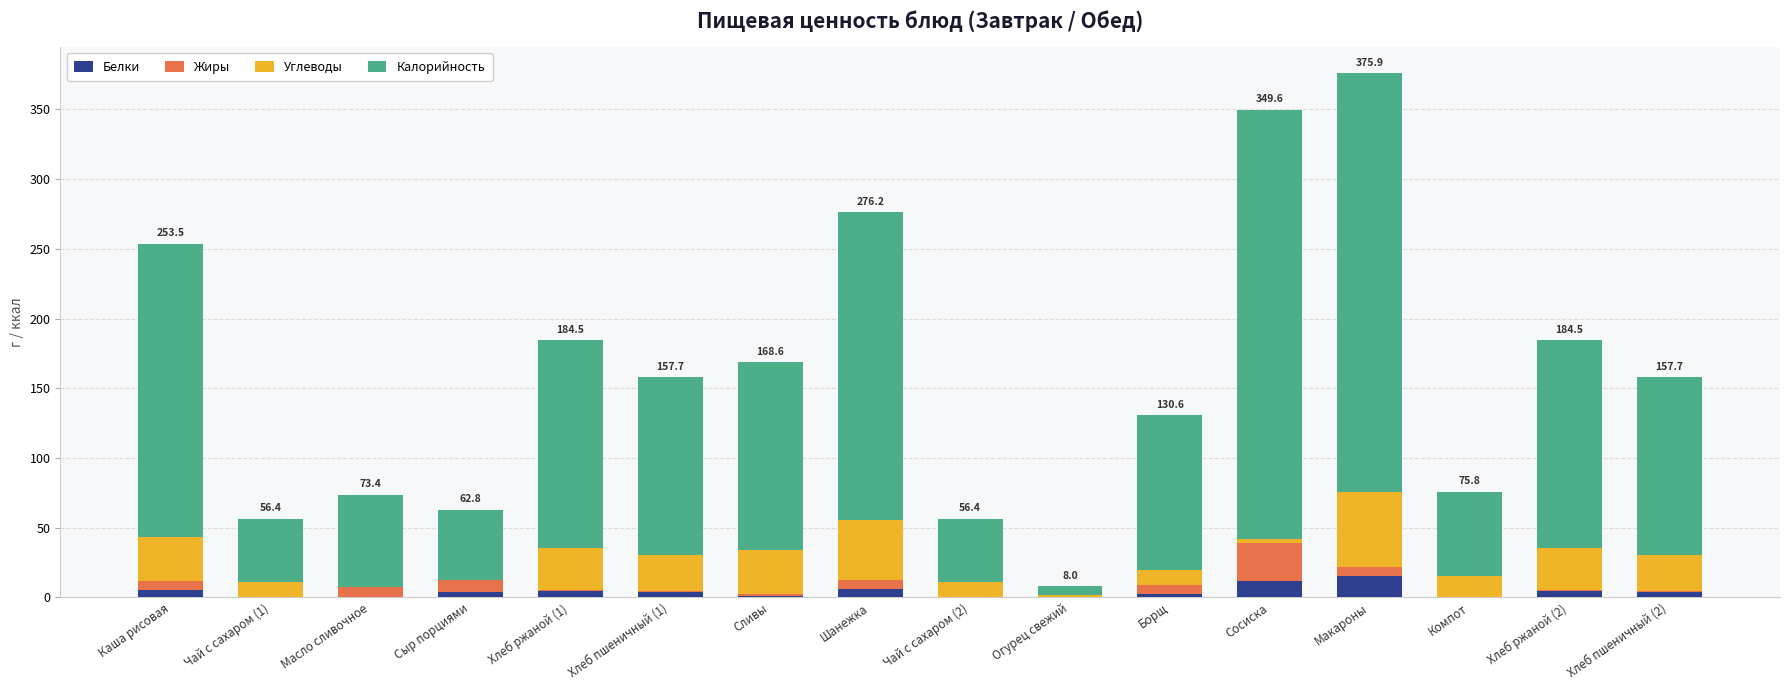

What is the maximum value for Белки?

15.2